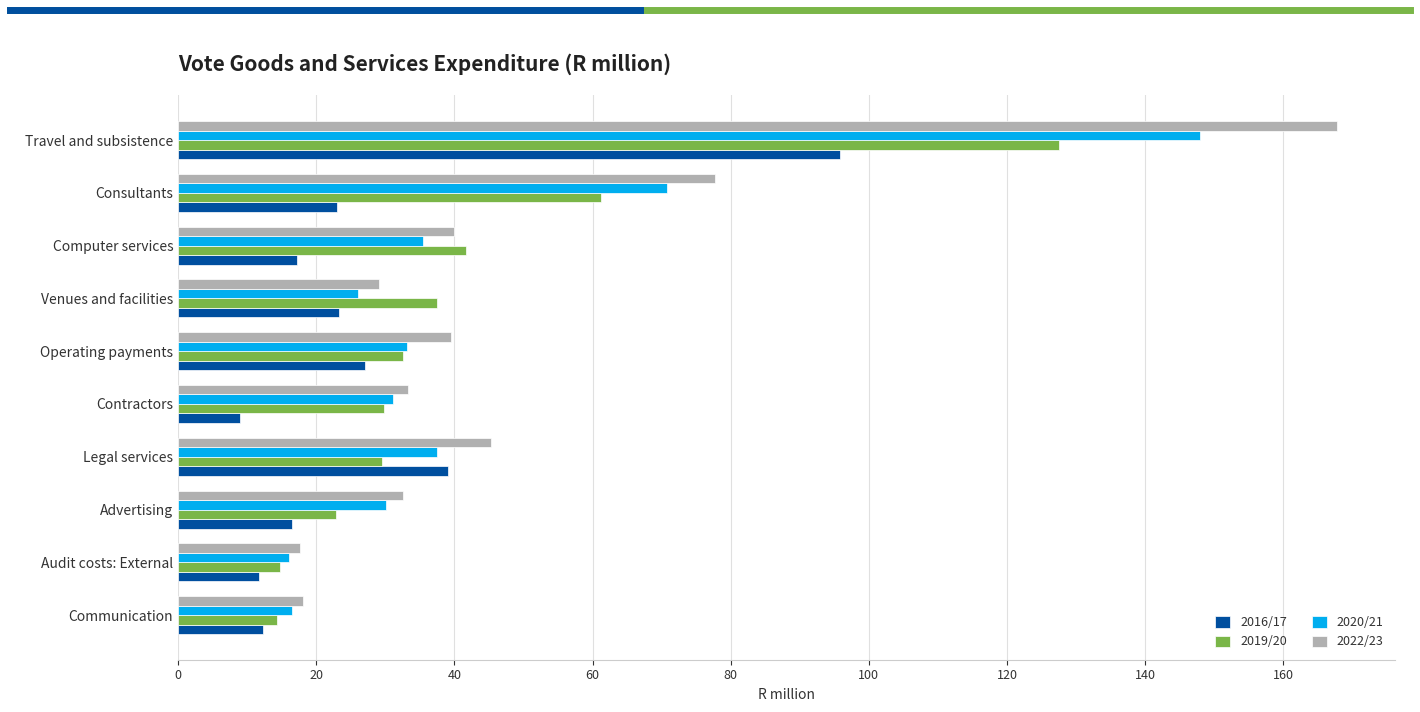

How many distinct data groups are displayed?

4